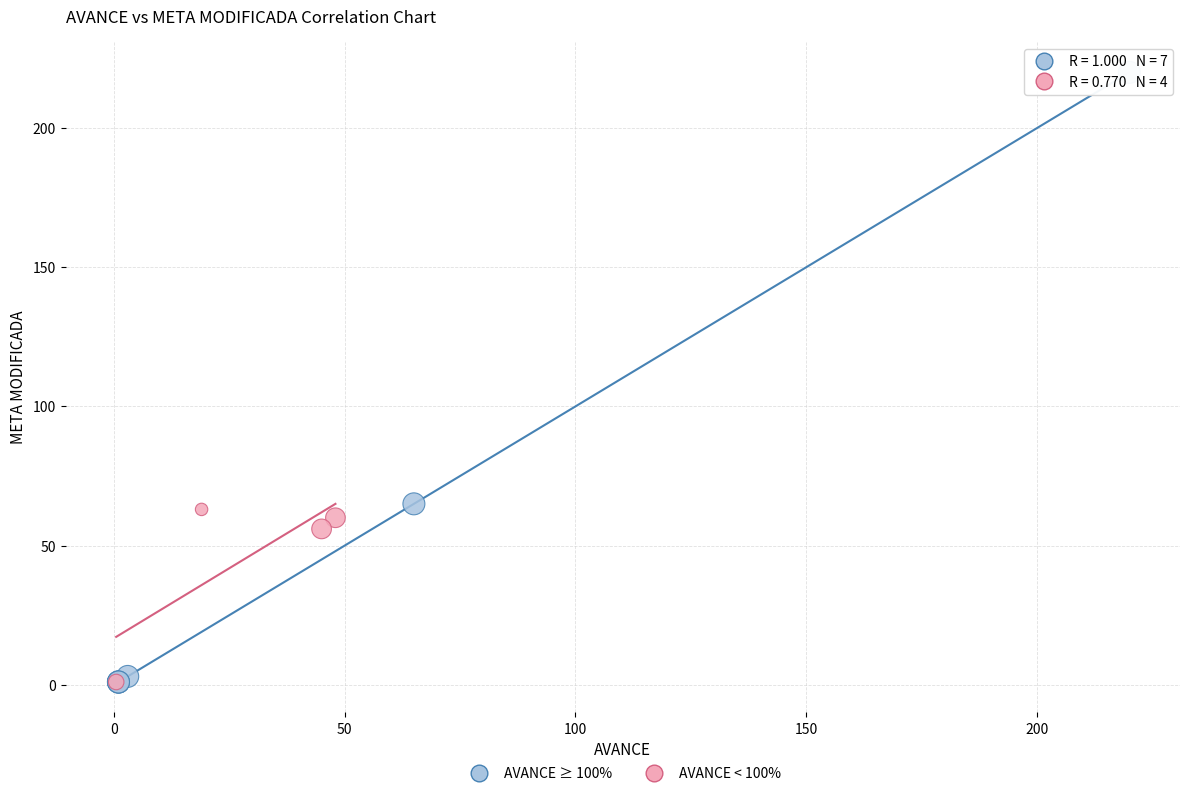

Which series has the largest Y range (max minus min)?

AVANCE ≥ 100%